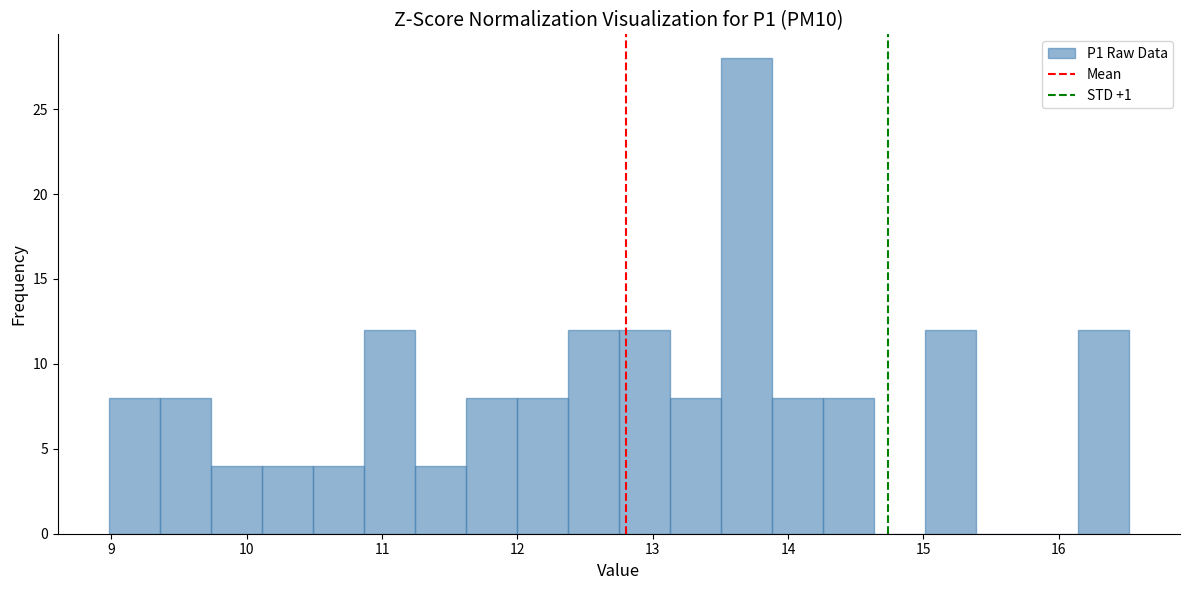

Read against the x-axis, roughly where is the centre of the tallest bar?

13.7